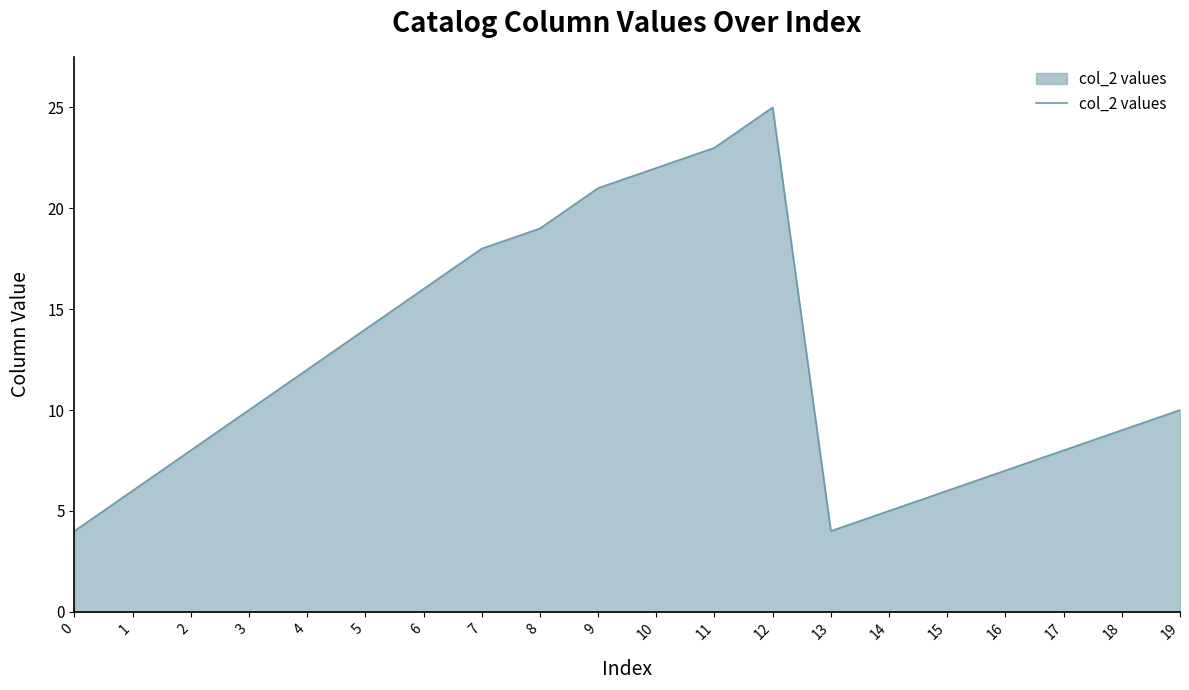

Reading right to left, what are all the values shown in this chart?

19=10	18=9	17=8	16=7	15=6	14=5	13=4	12=25	11=23	10=22	9=21	8=19	7=18	6=16	5=14	4=12	3=10	2=8	1=6	0=4